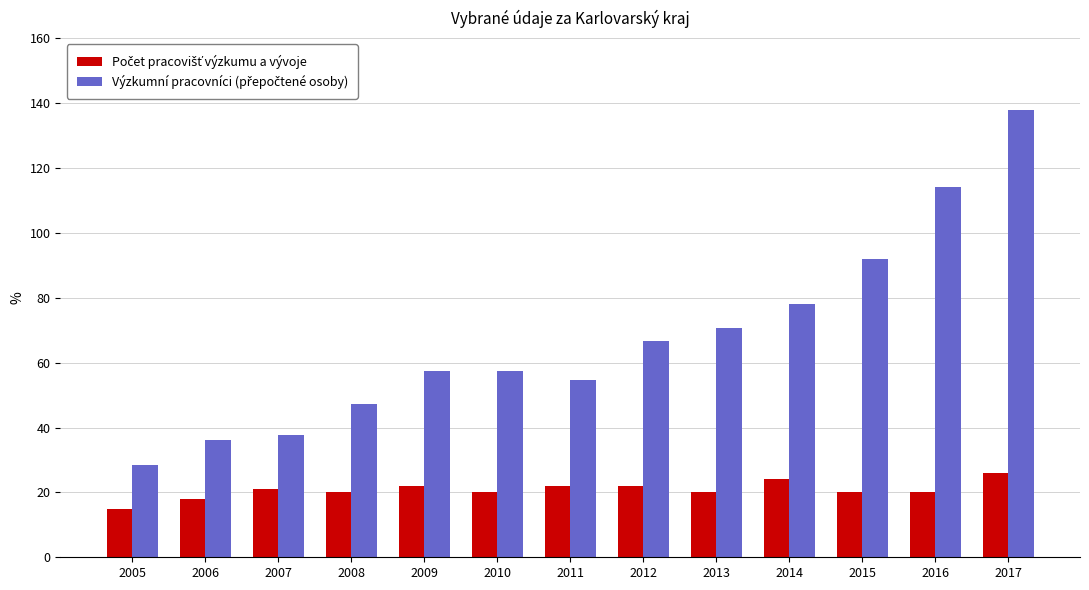

At which category is the sum across all series the highest?

2017